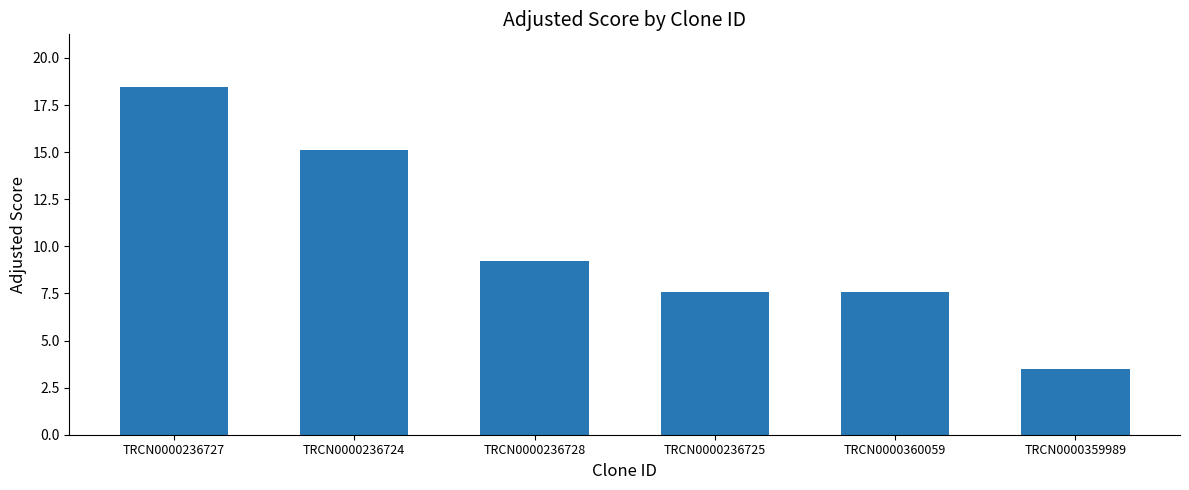

What is the change in value from TRCN0000236727 to TRCN0000236728?

-9.2